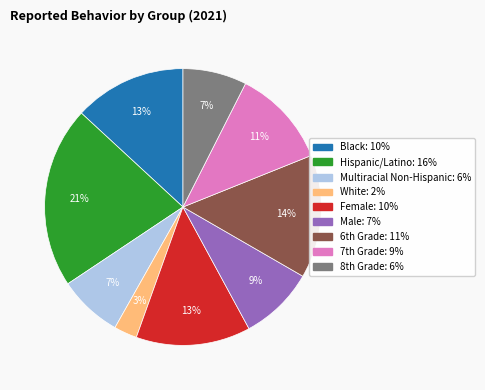

The Multiracial Non-Hispanic slice represents 1% of the pie. True or false?

False